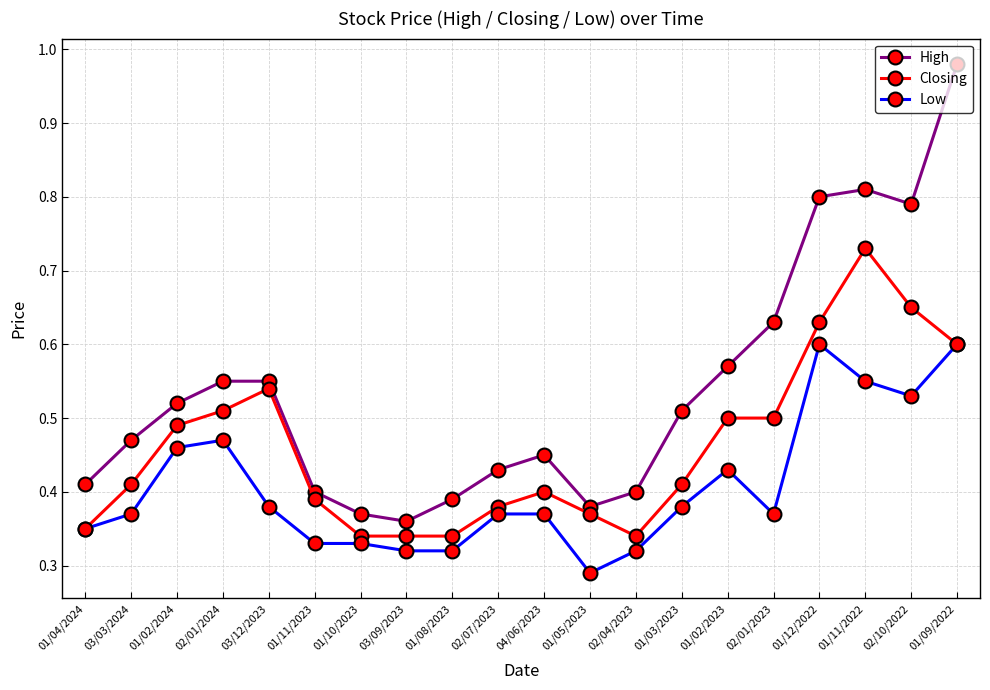

What is the label of the 8th point from the right?

02/04/2023